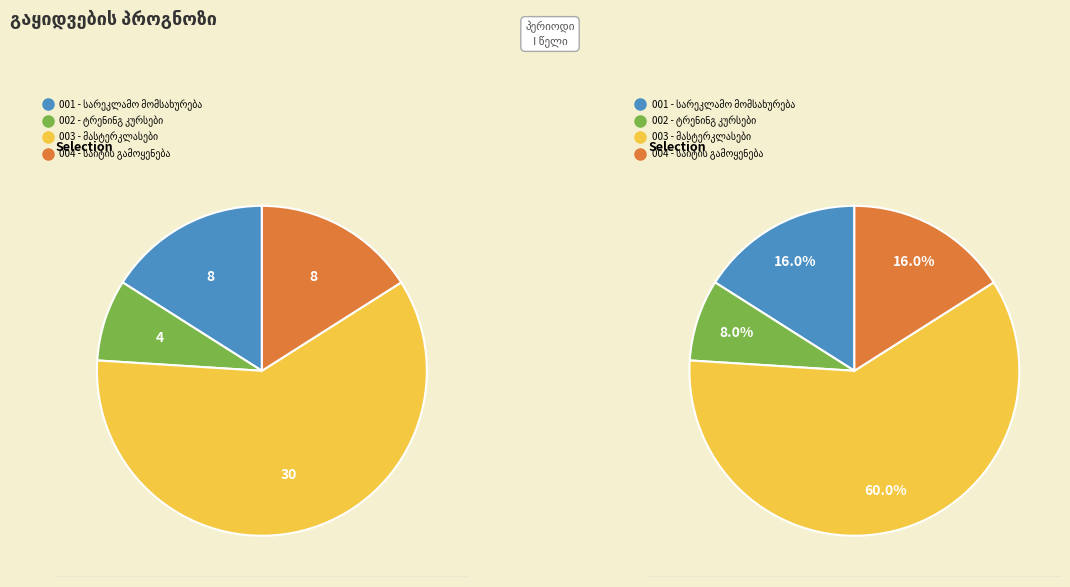

Rank the categories by value from highest to lowest.

მასტერკლასები და ფორუმები, სარეკლამო მომსახურება და სტრატეგია, საიტის გამოყენება სარეკლამოდ, ტრენინგ კურსები კომპანიებისთვის